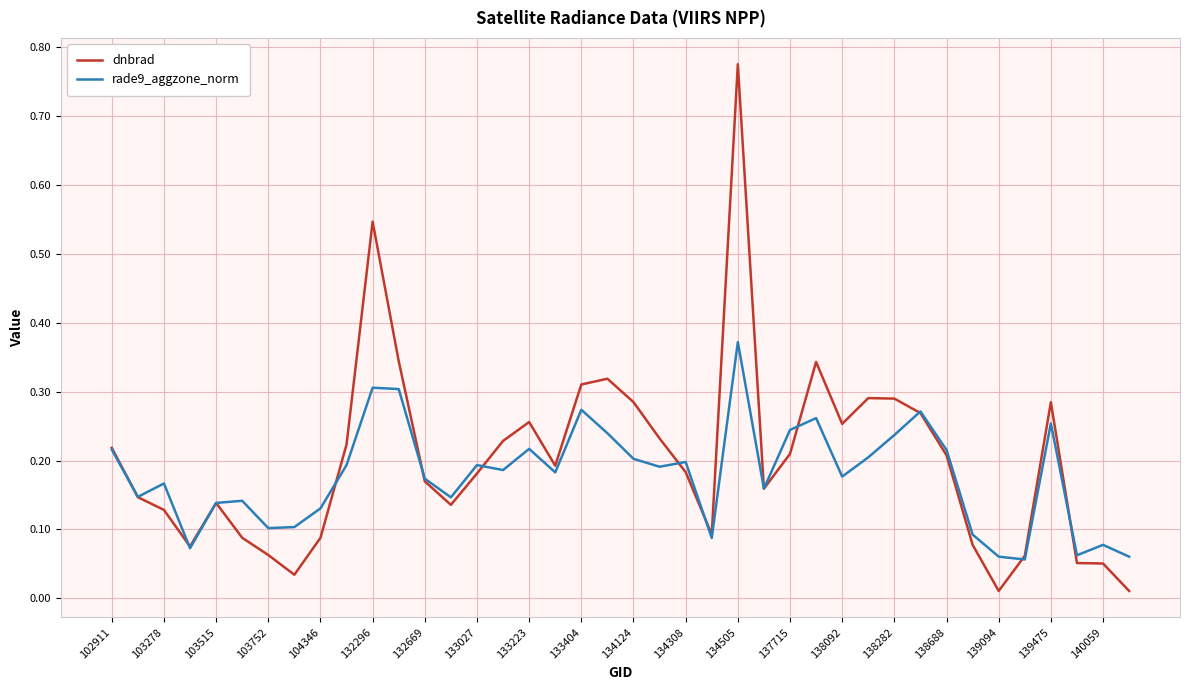

Which series ends up on top after the final intersection of rade9_aggzone_norm and dnbrad?

rade9_aggzone_norm